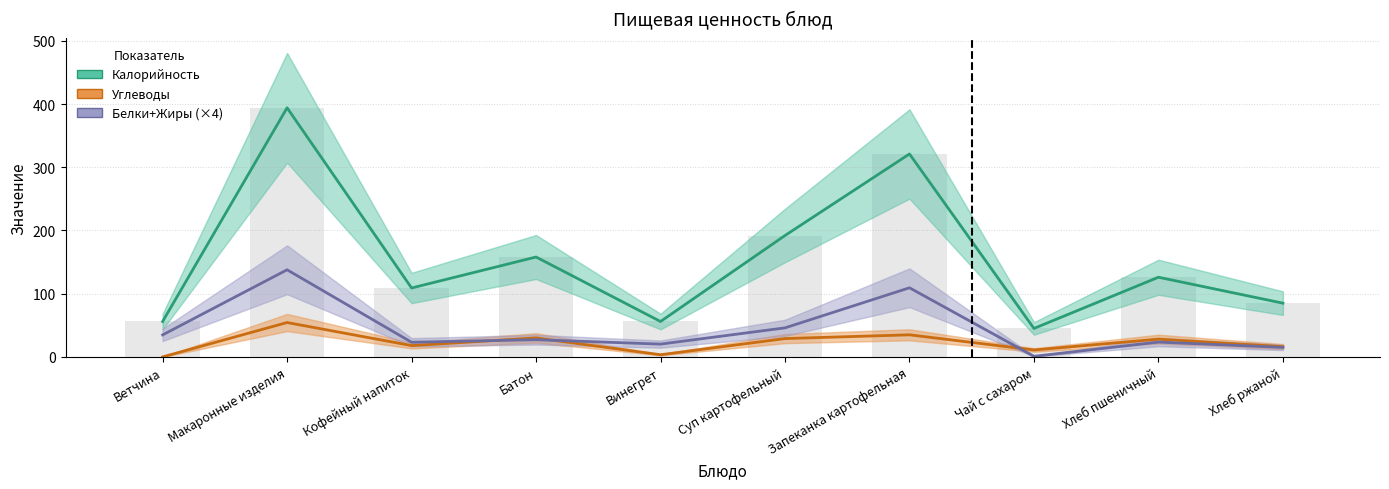

What is the total value across all series at Винегрет?

79.7